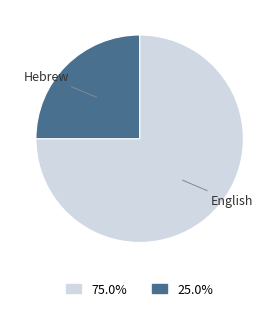

Rank the categories by value from highest to lowest.

English, Hebrew